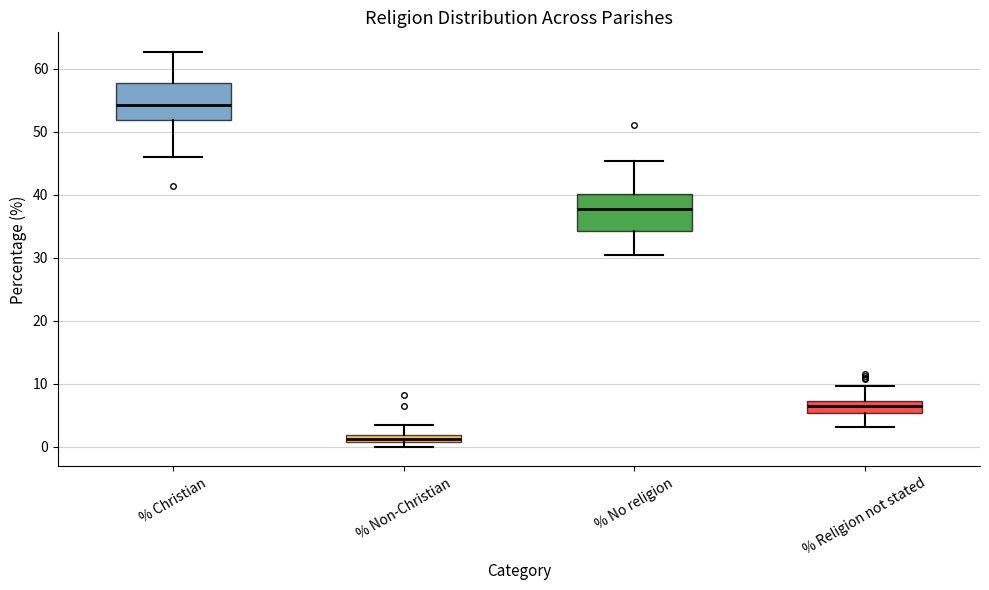

Where does the lower whisker of the box for % No religion end on the y-axis? The values are not printed on the chart, so give them approximately, as read against the axis.

30